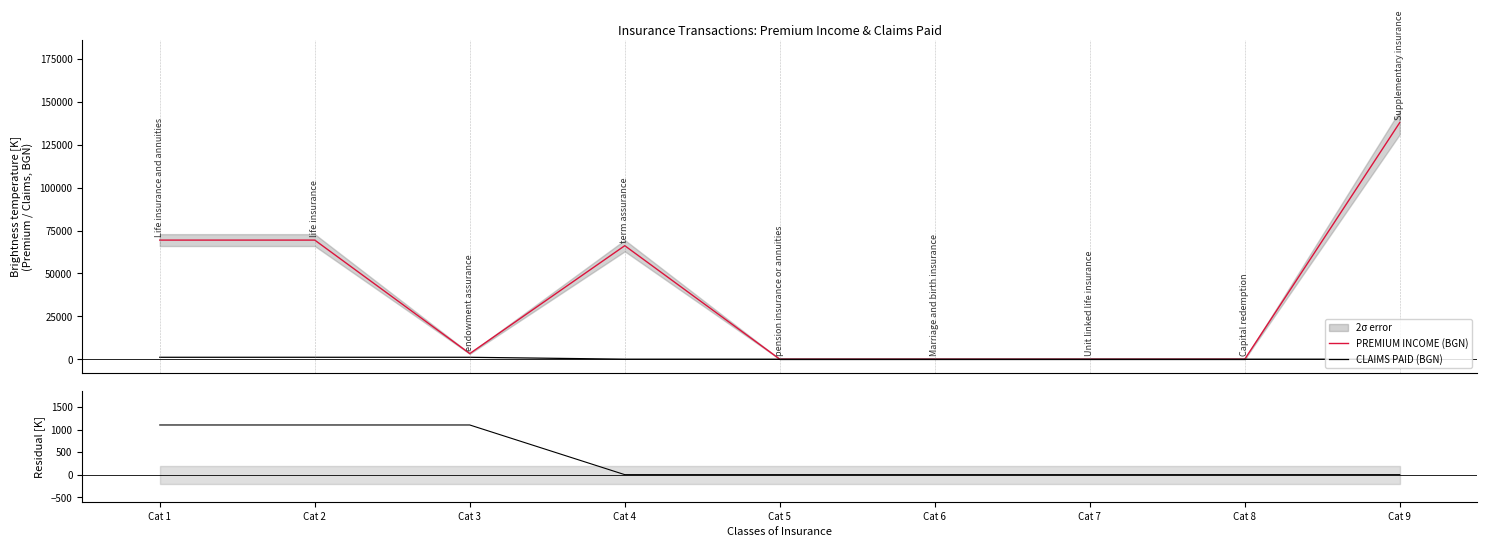

How many data points does each series have?

9